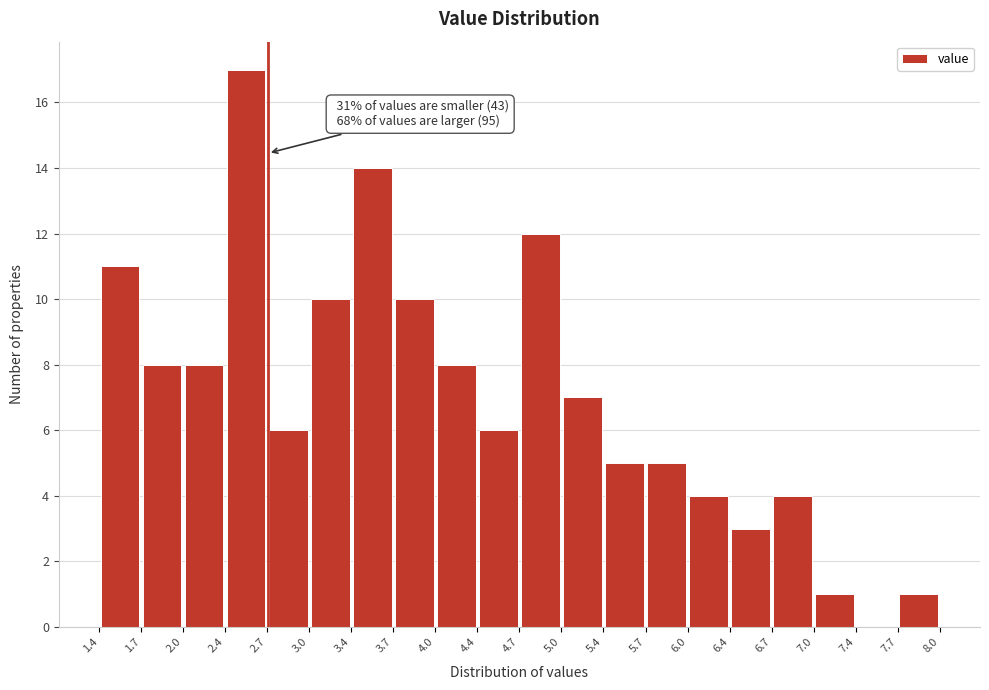

Which range on the x-axis has the tallest bar?

2.4 to 2.7